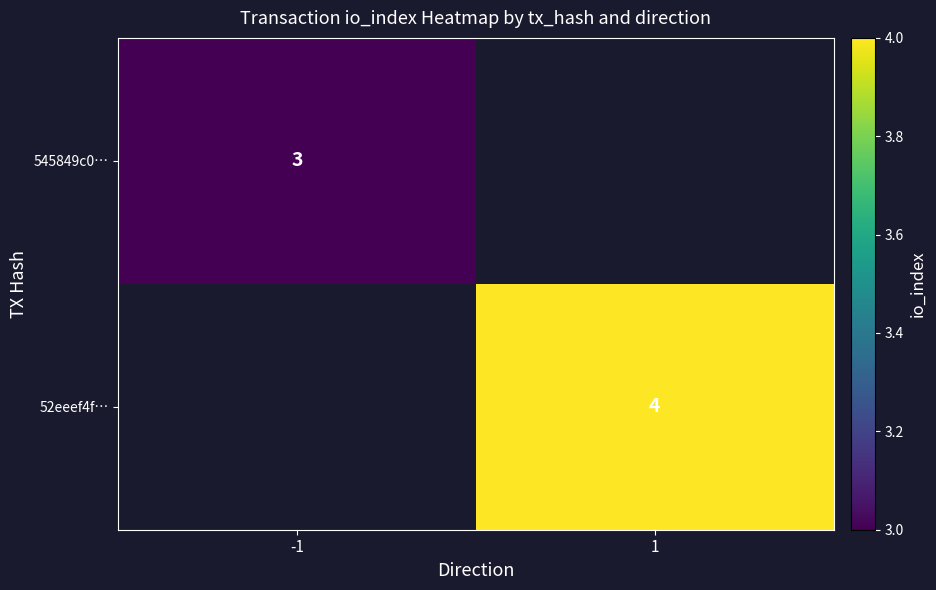

The 52eeef4f… series shows 4 at 1. True or false?

True